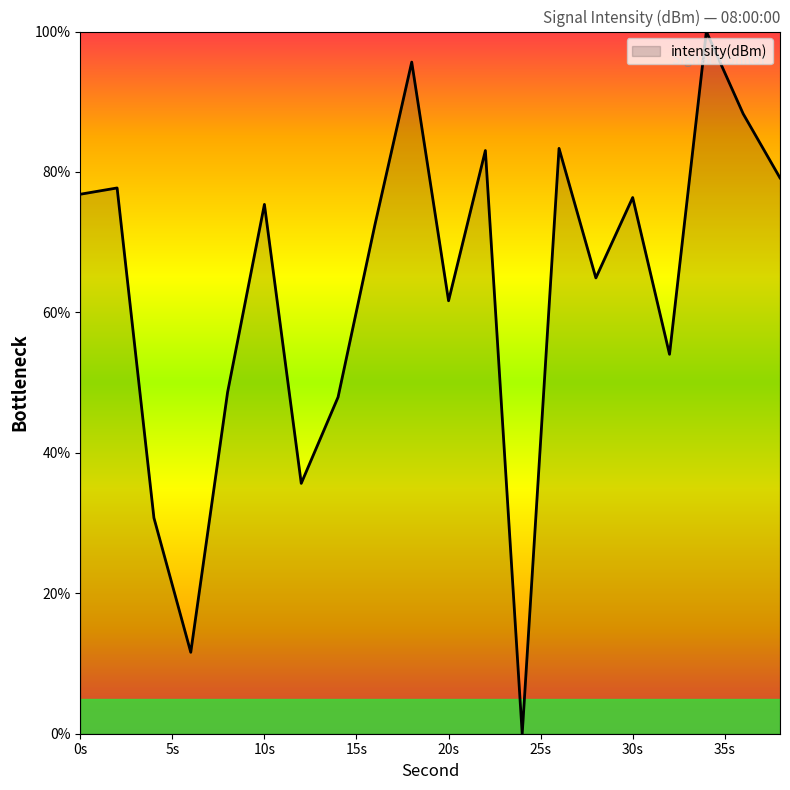

What is the difference between the maximum and minimum values?

100.0